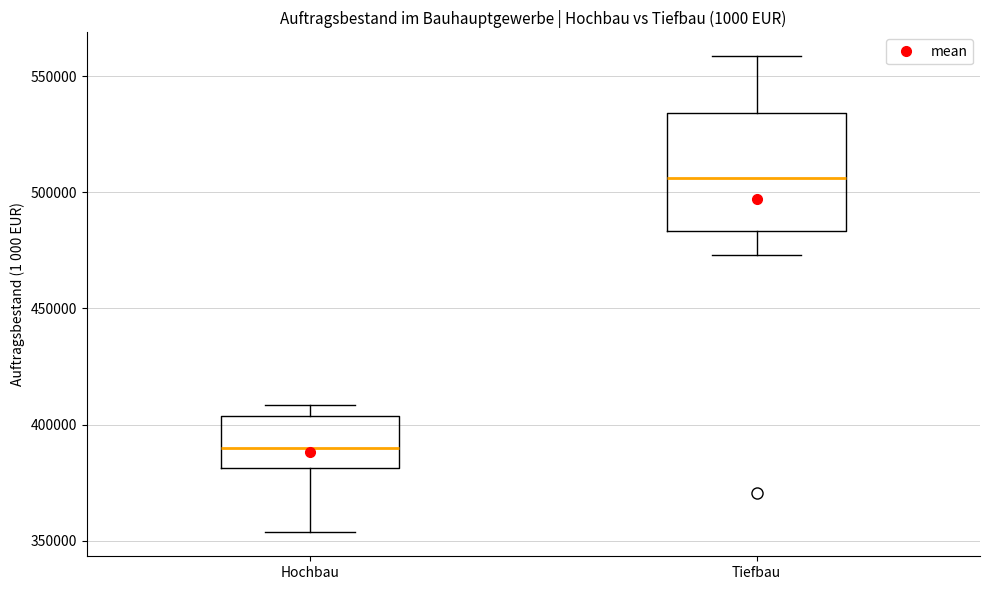

Reading left to right, read every box against the y-axis: the position of its median line, the range the box covers, and the ends of its whiskers. The values are not printed on the chart, so give them approximately, as read against the axis.

Hochbau: median 390000, box 380000 to 405000, whiskers 355000 to 410000
Tiefbau: median 505000, box 485000 to 535000, whiskers 475000 to 560000